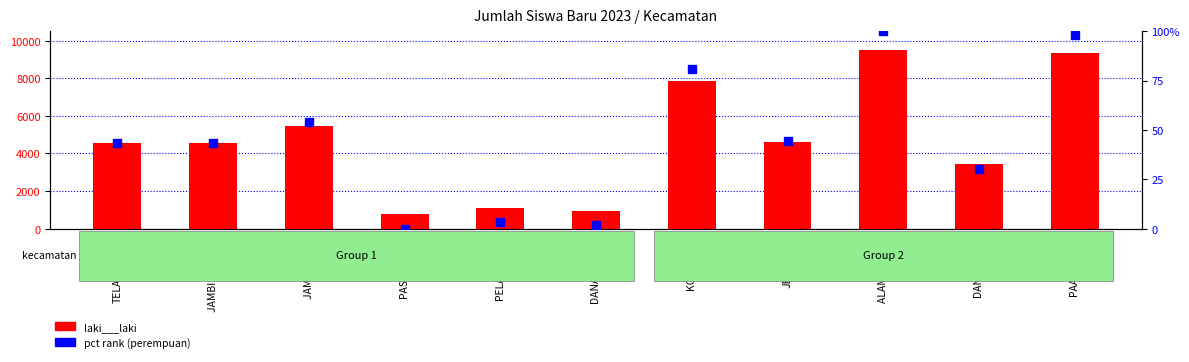

What is the total value across all series at DANAU TELUK?

926.8